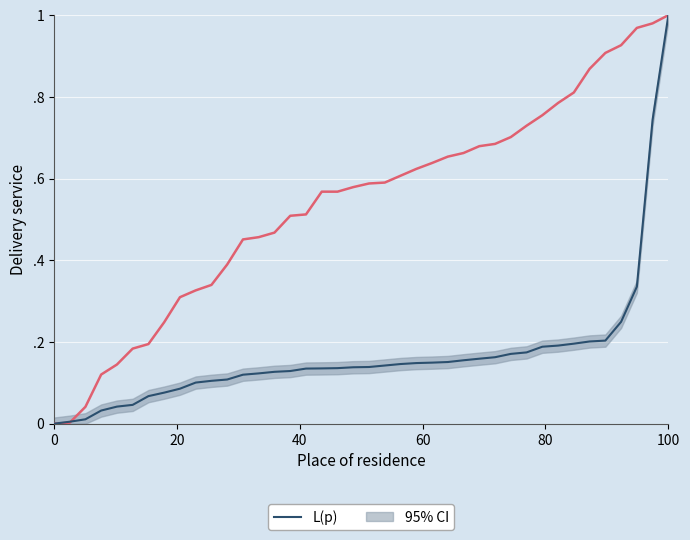

True or false: P1 has a value of 0.2 at 37.

False